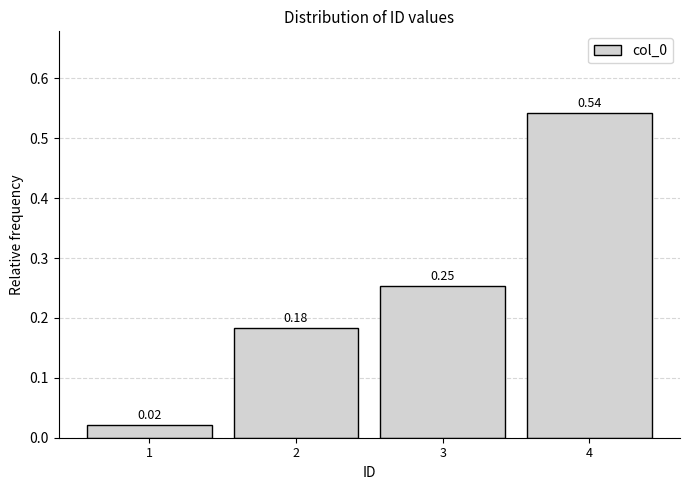

List the labels in order of value, largest first.

4, 3, 2, 1